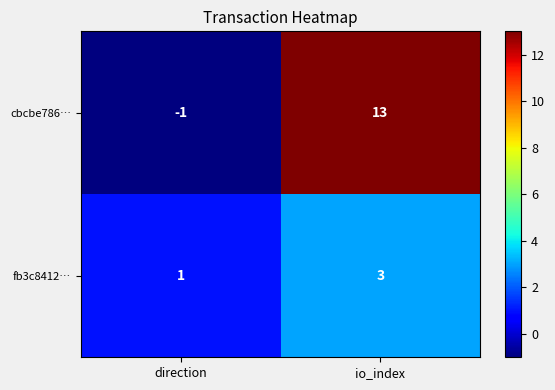

Which label corresponds to the largest value in the chart?

io_index